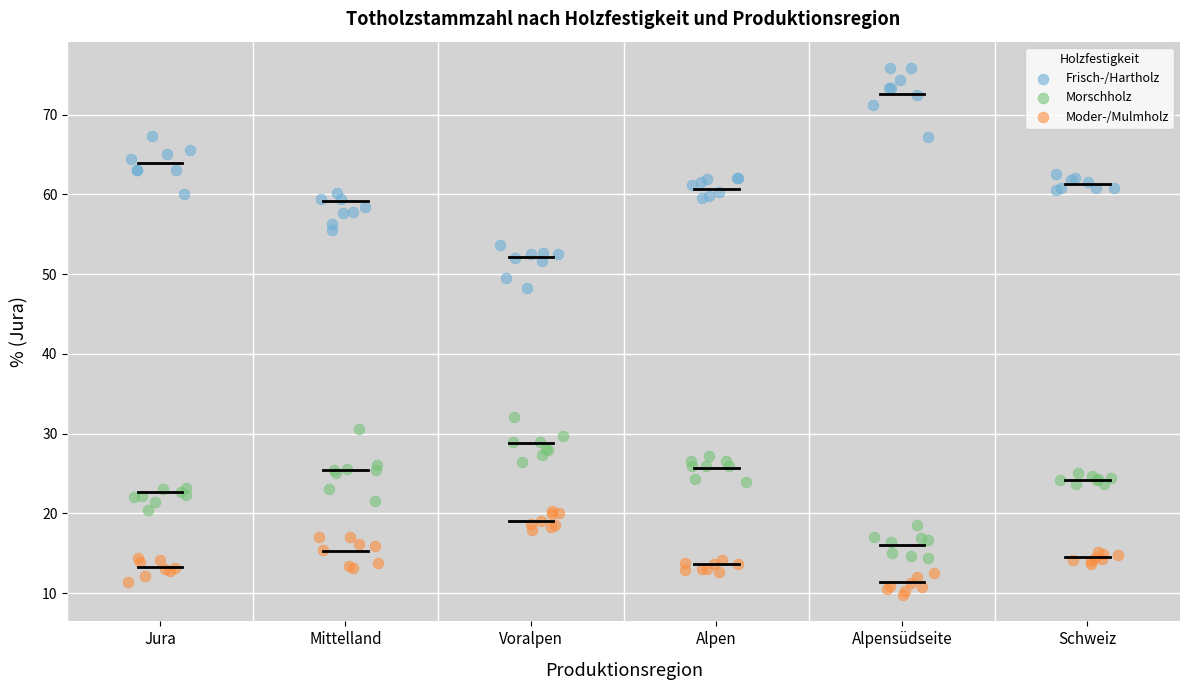

Which series has the widest spread of Y values?

Frisch-/Hartholz